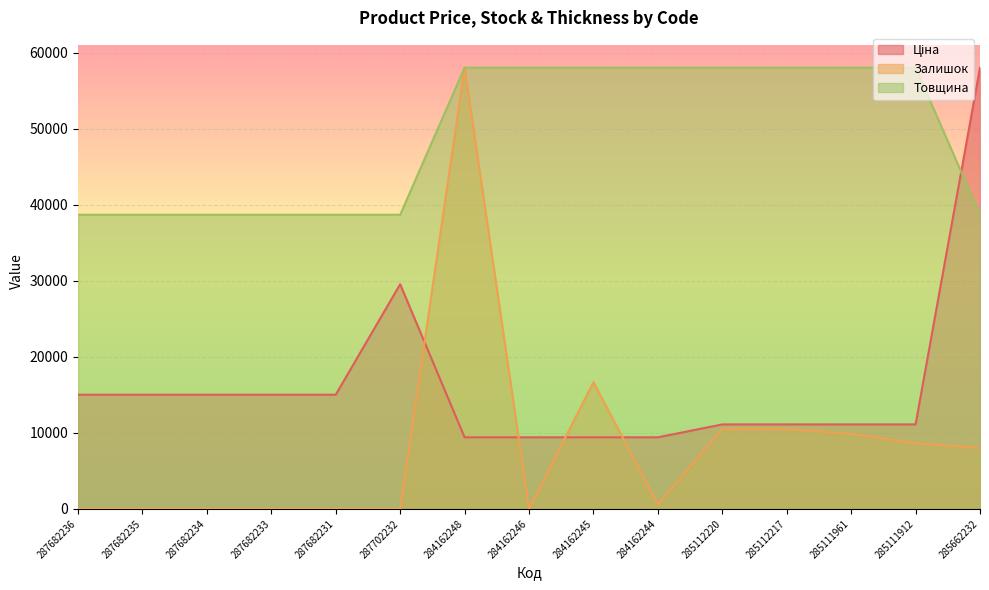

True or false: Залишок and Товщина cross at least once.

False